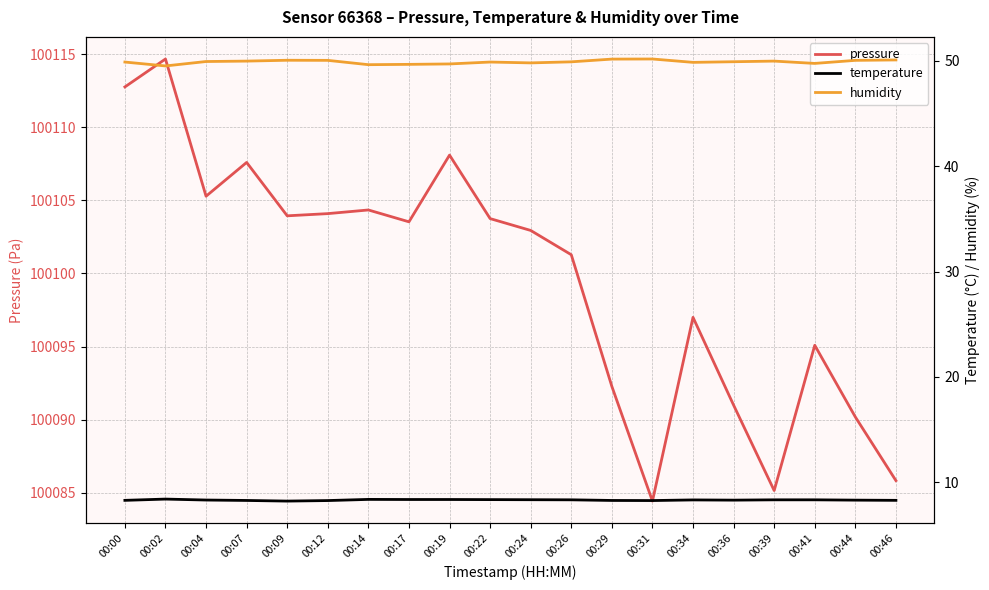

Does the chart have visible grid lines?

Yes